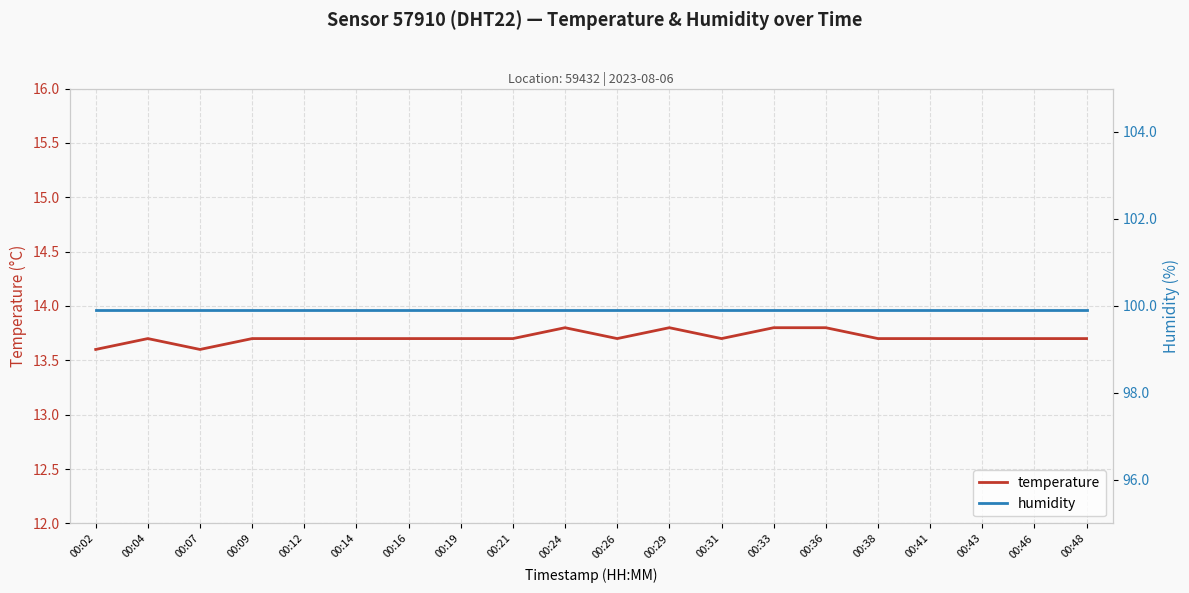

What is the maximum value for temperature?

13.8